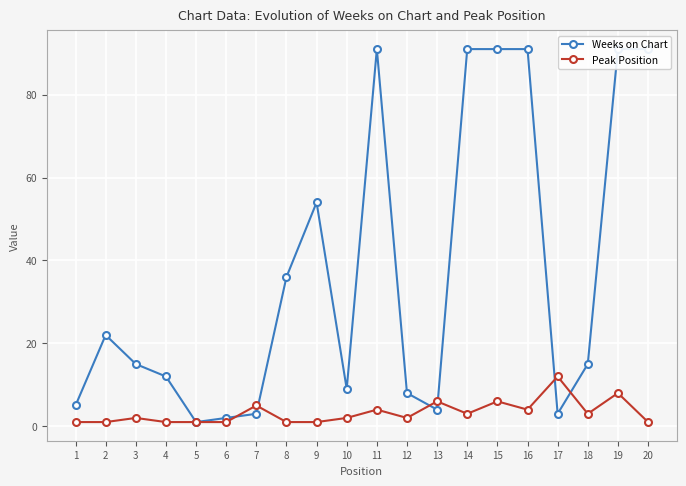

Where is the first local maximum for Weeks on Chart?

2